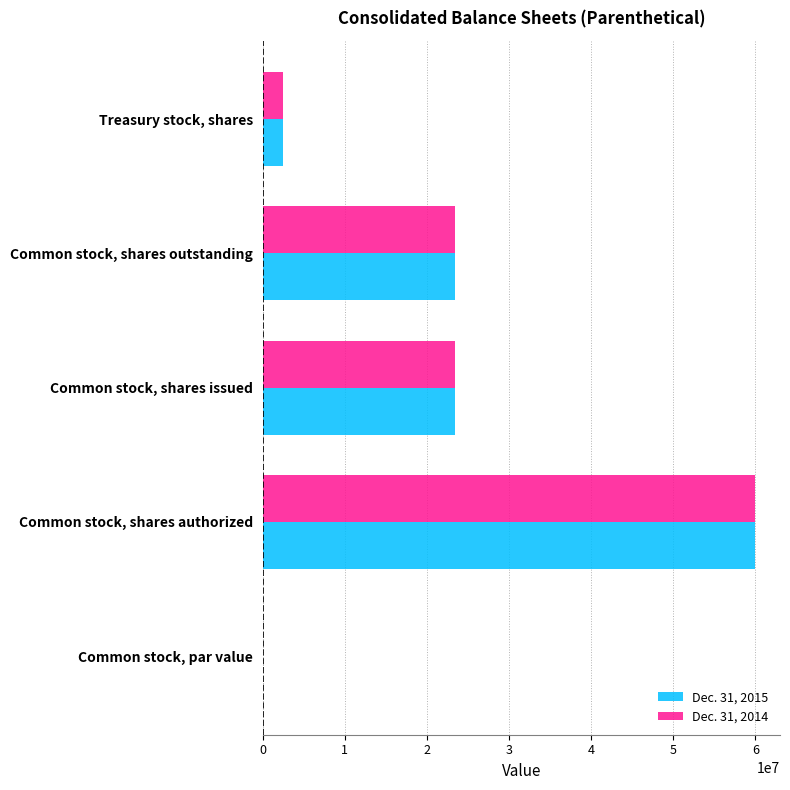

What are all the series names shown in the legend?

Dec. 31, 2015, Dec. 31, 2014